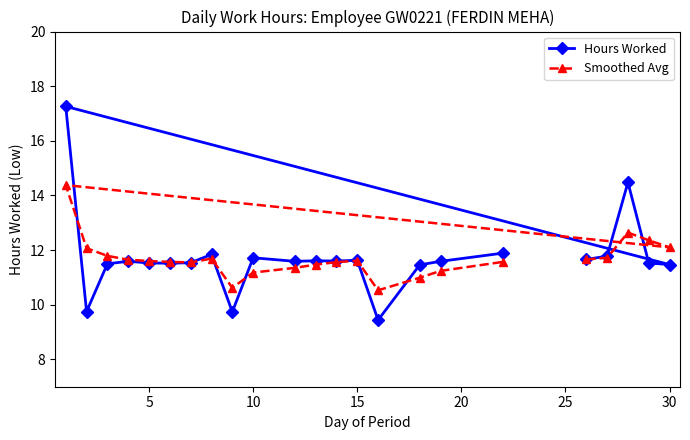

What is the lowest value of the Hours Worked series?

9.4